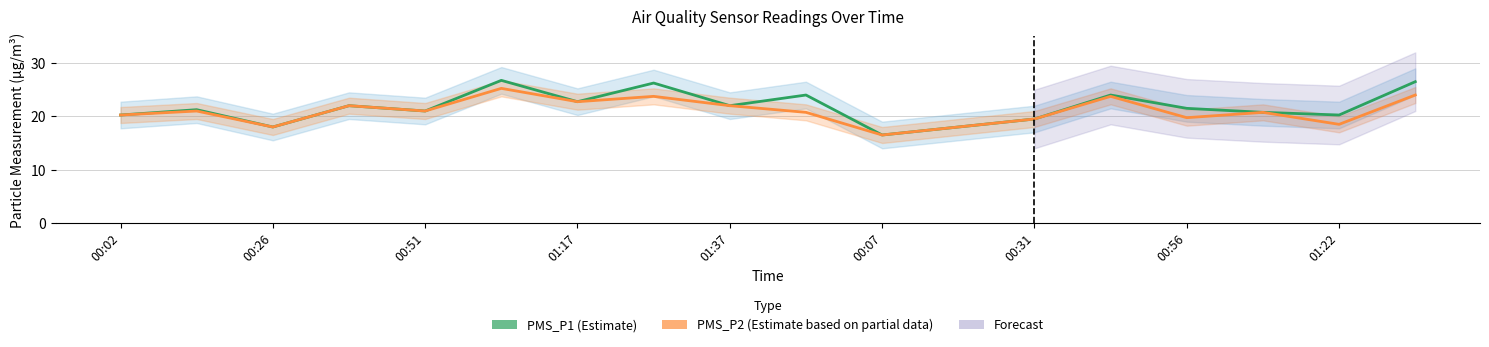

What is the sum of the PMS_P2 (Estimate based on partial data) values at 00:56 and 01:17?

42.5